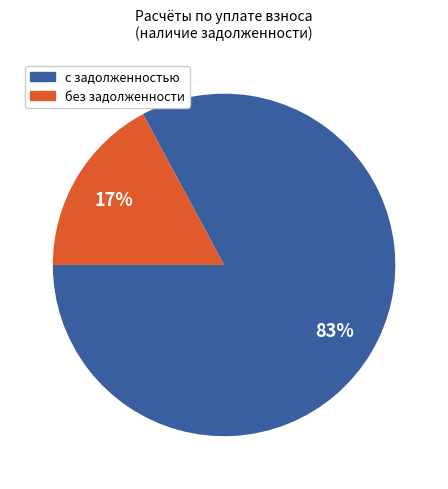

How many segments does this pie chart have?

2